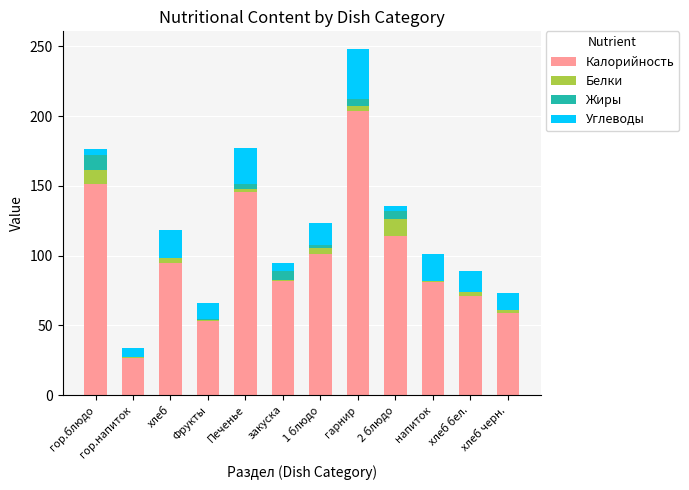

At which category is the sum across all series the highest?

гарнир